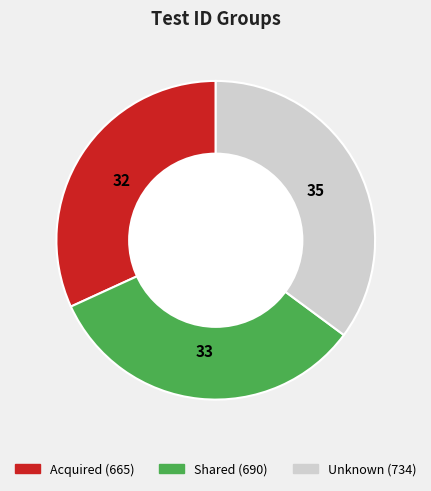

Is there any slice that represents more than half of the pie?

No